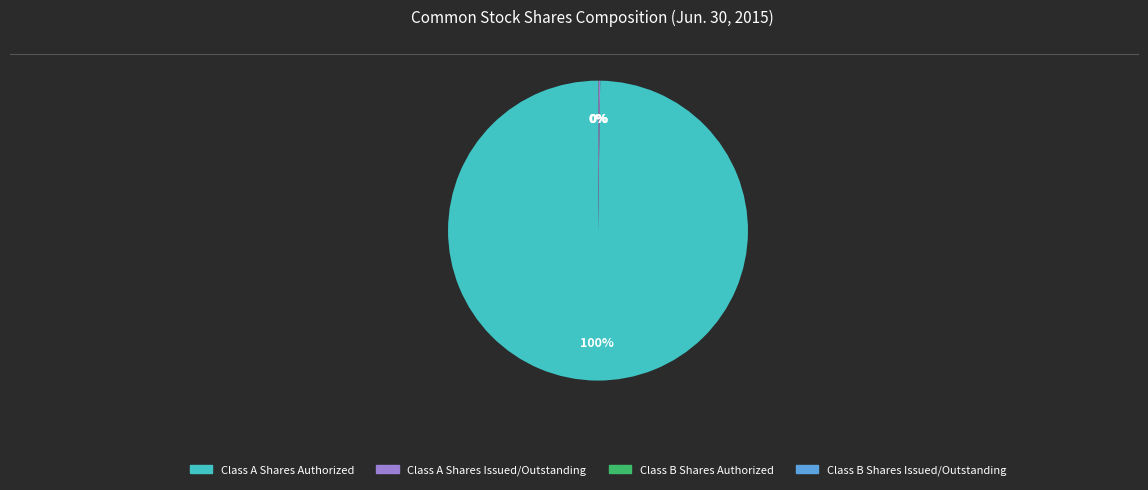

What is the majority slice?

Class A Shares Authorized